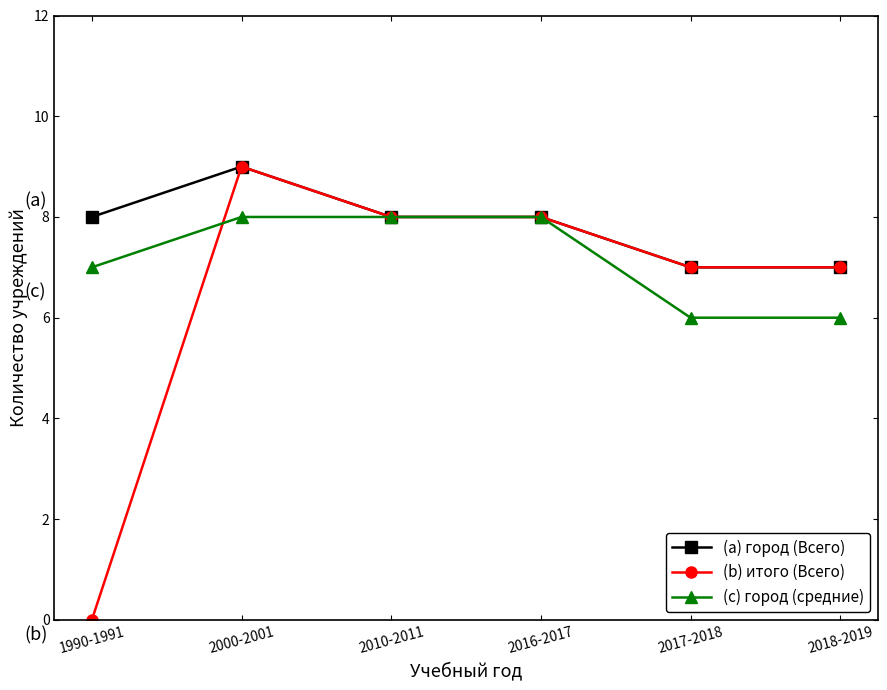

Where is the first local maximum for (b) итого (Всего)?

2000-2001